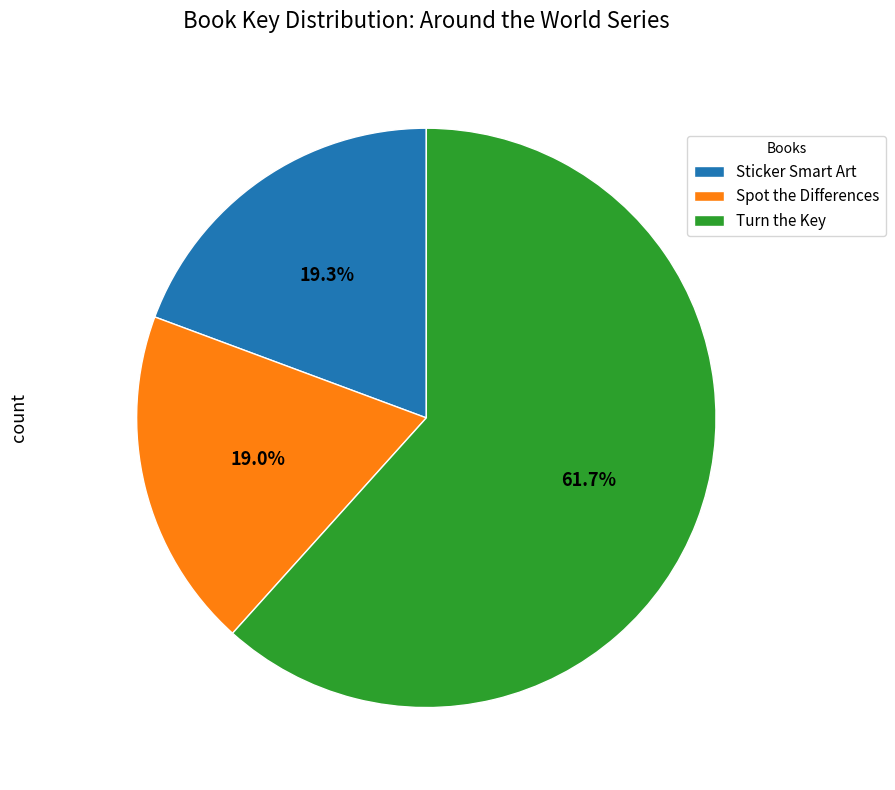

Which slice represents more than half of the pie?

Turn the Key